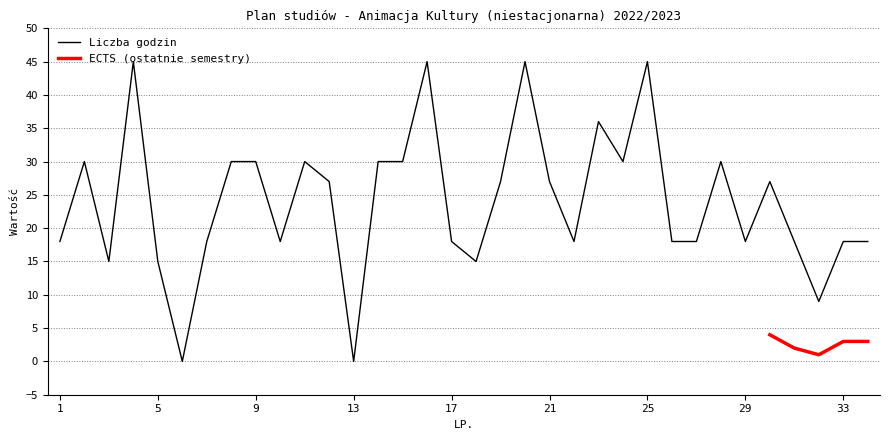

What is the value of the 22nd point from the left?

18